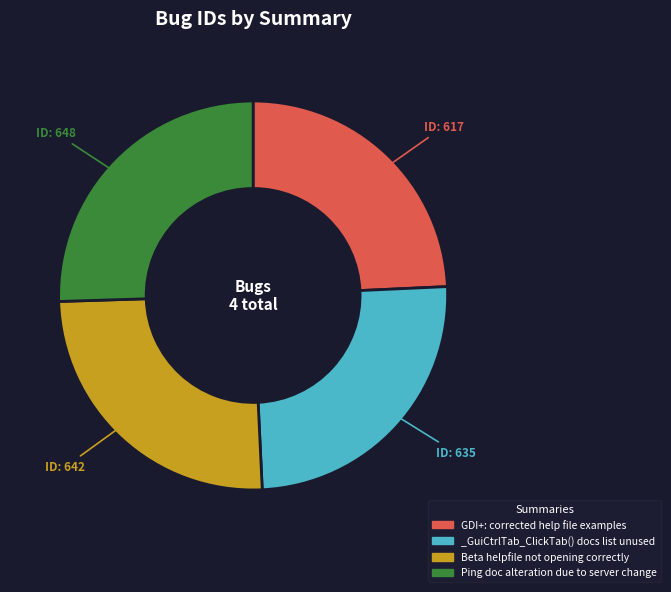

Is it true that _GuiCtrlTab_ClickTab() docs list unused is 31% of the pie?

False